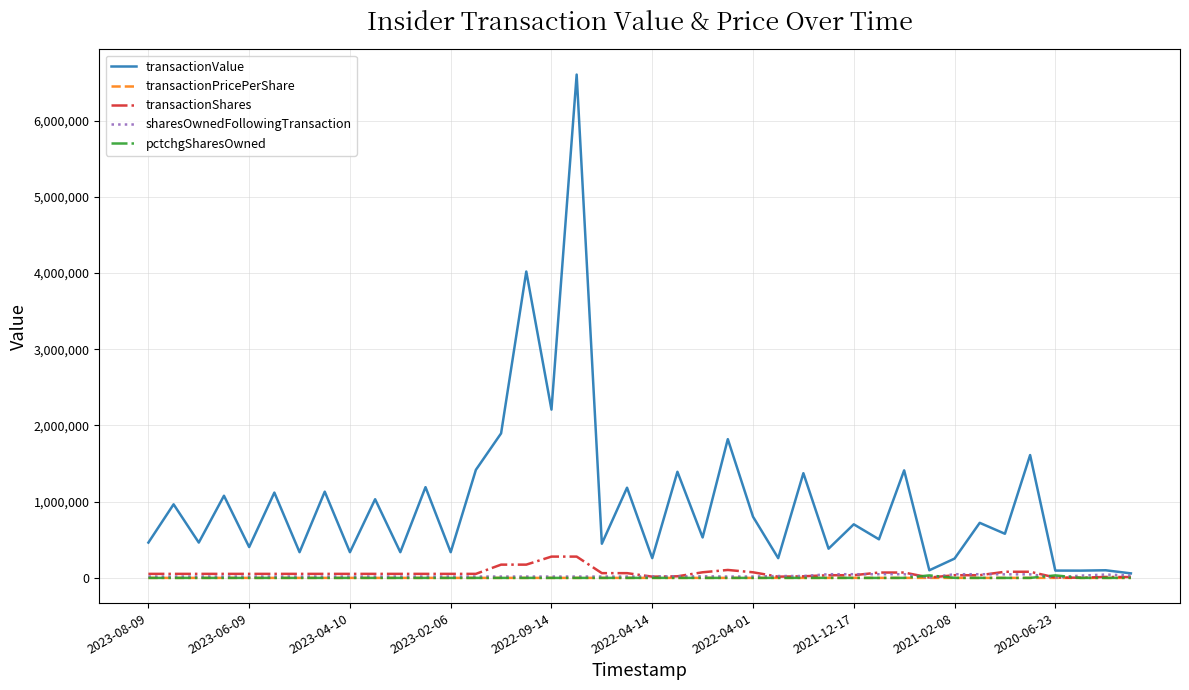

Which series has the largest total across all categories?

transactionValue